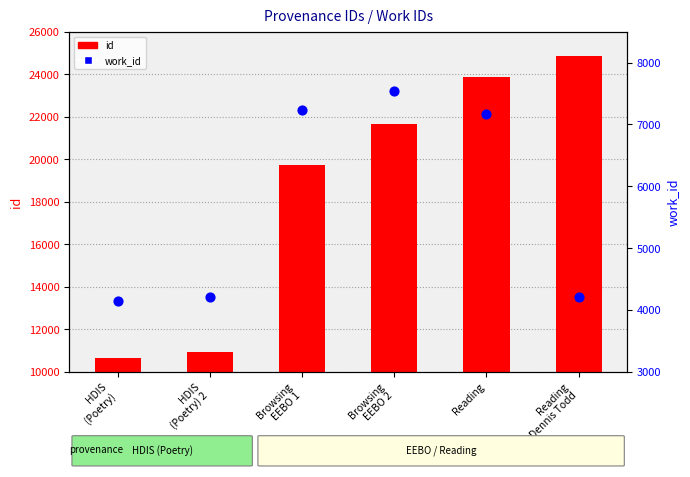

Which series has the largest total across all categories?

id